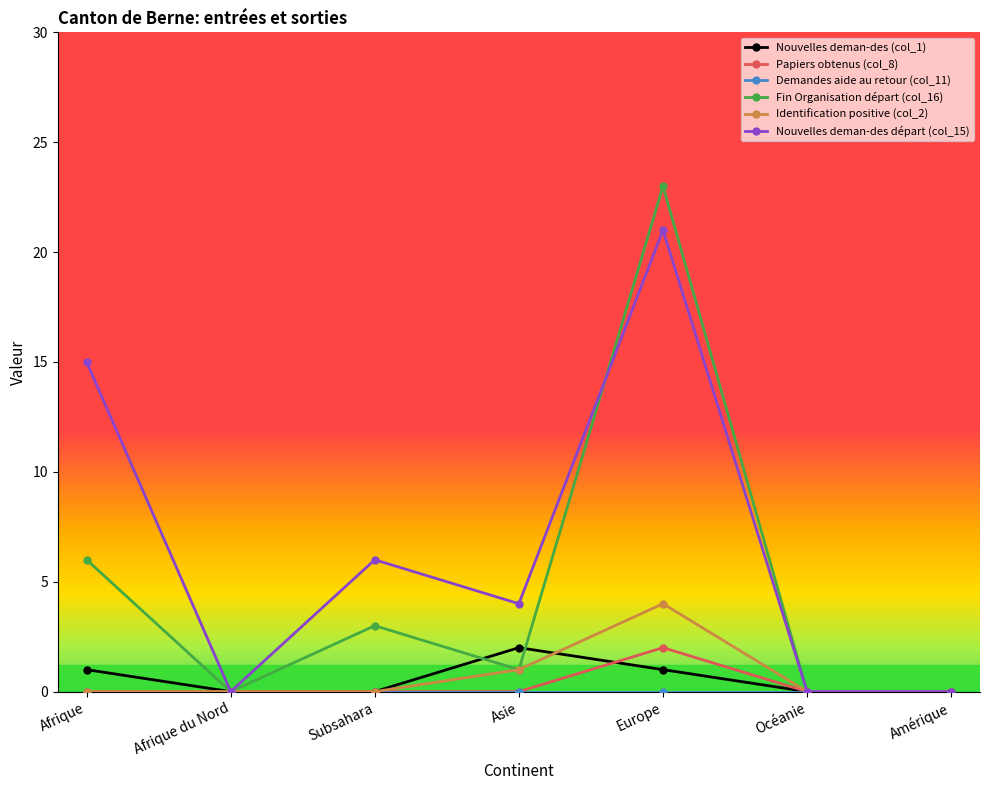

Which series has the largest range (max minus min)?

Fin Organisation départ (col_16)